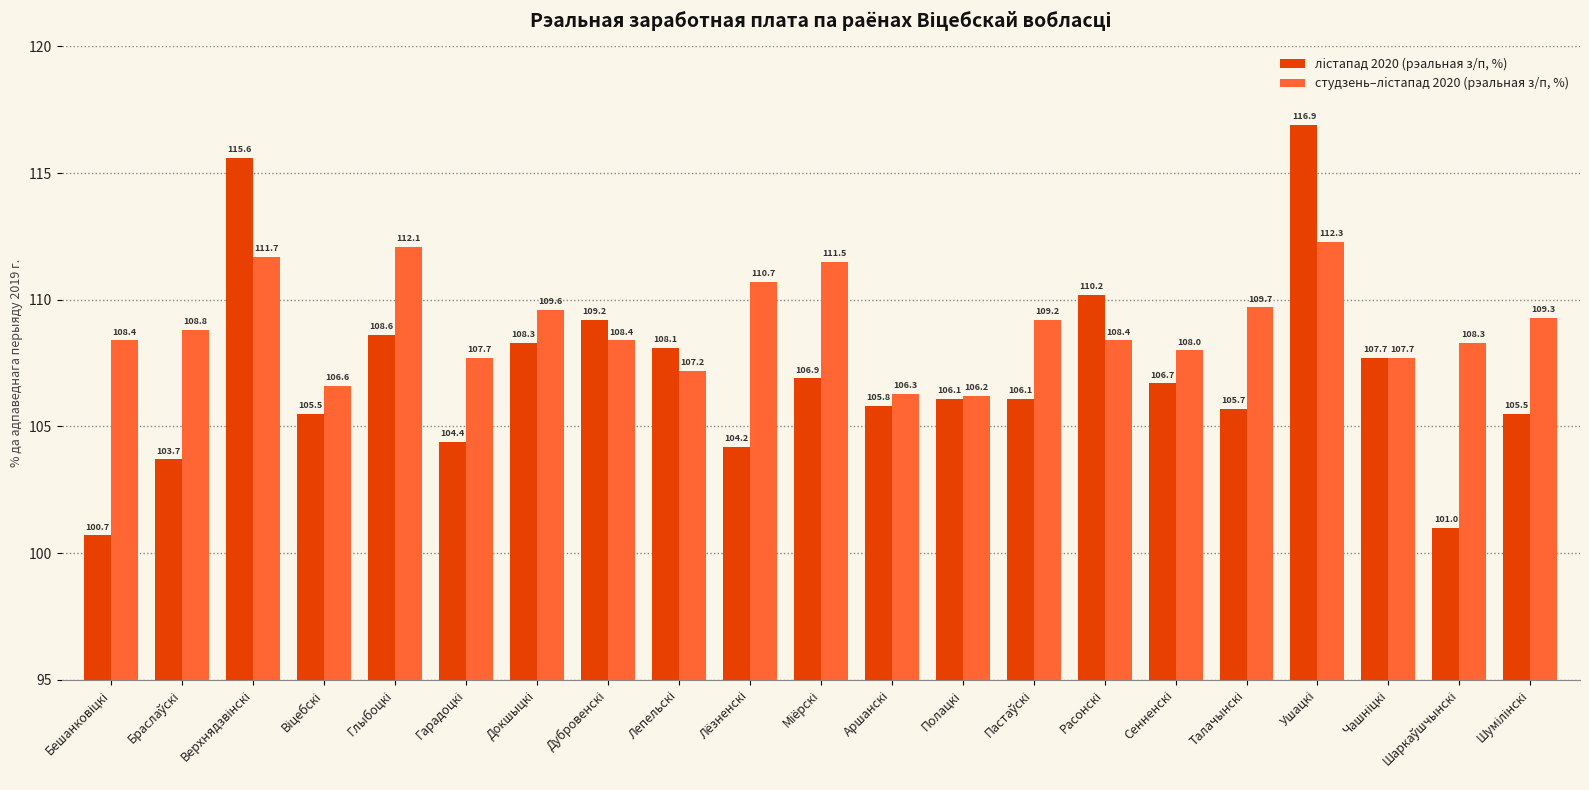

Which series has the widest spread of values?

лiстапад 2020 (рэальная з/п, %)